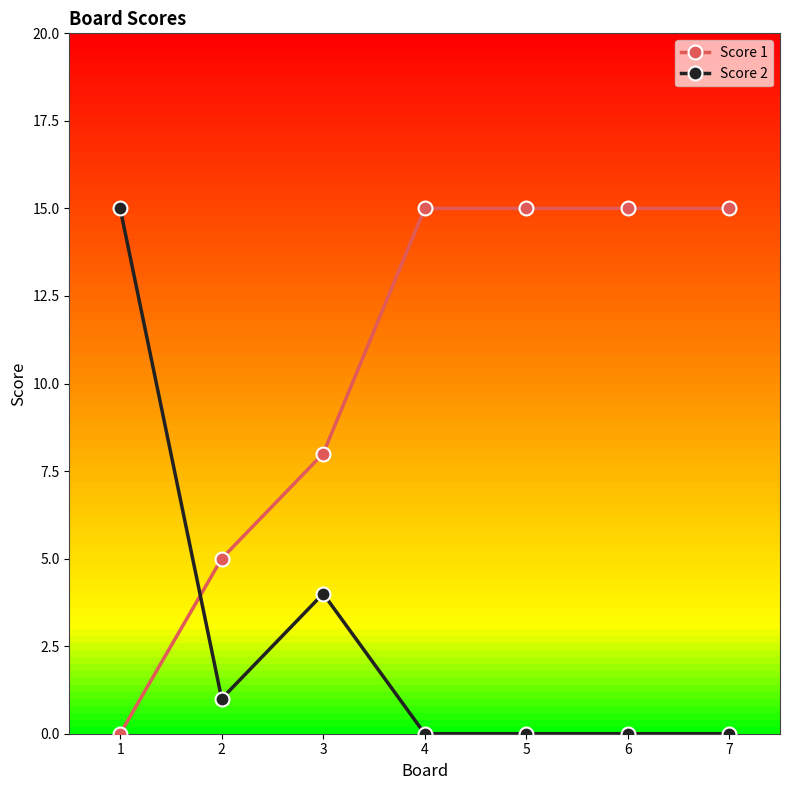

Count the number of categories in the chart.

7